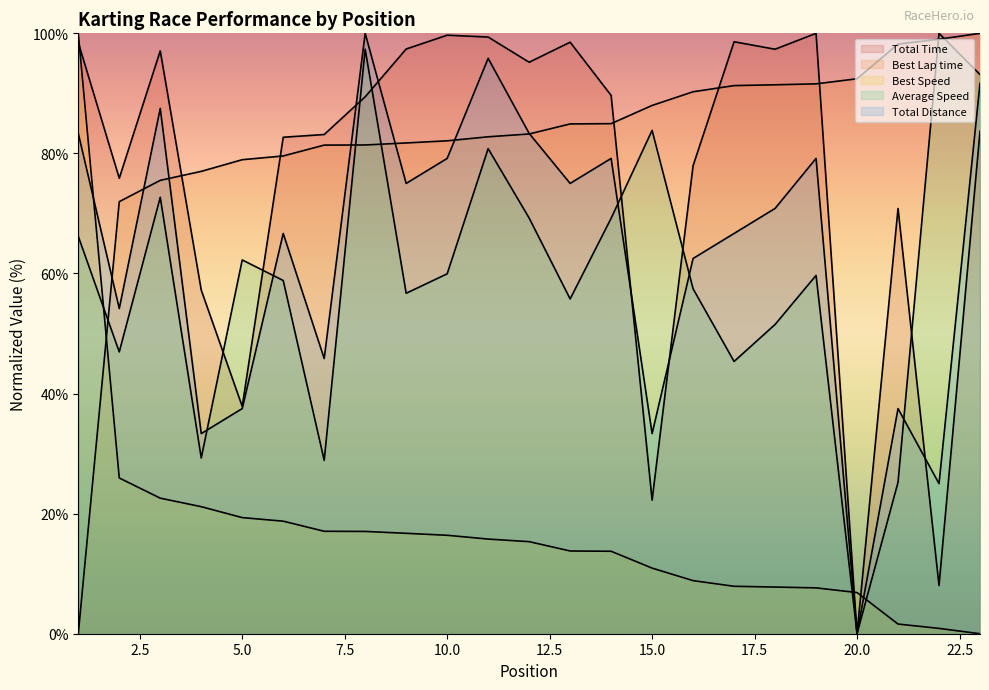

Which category has the highest value in the Total Distance series?

8